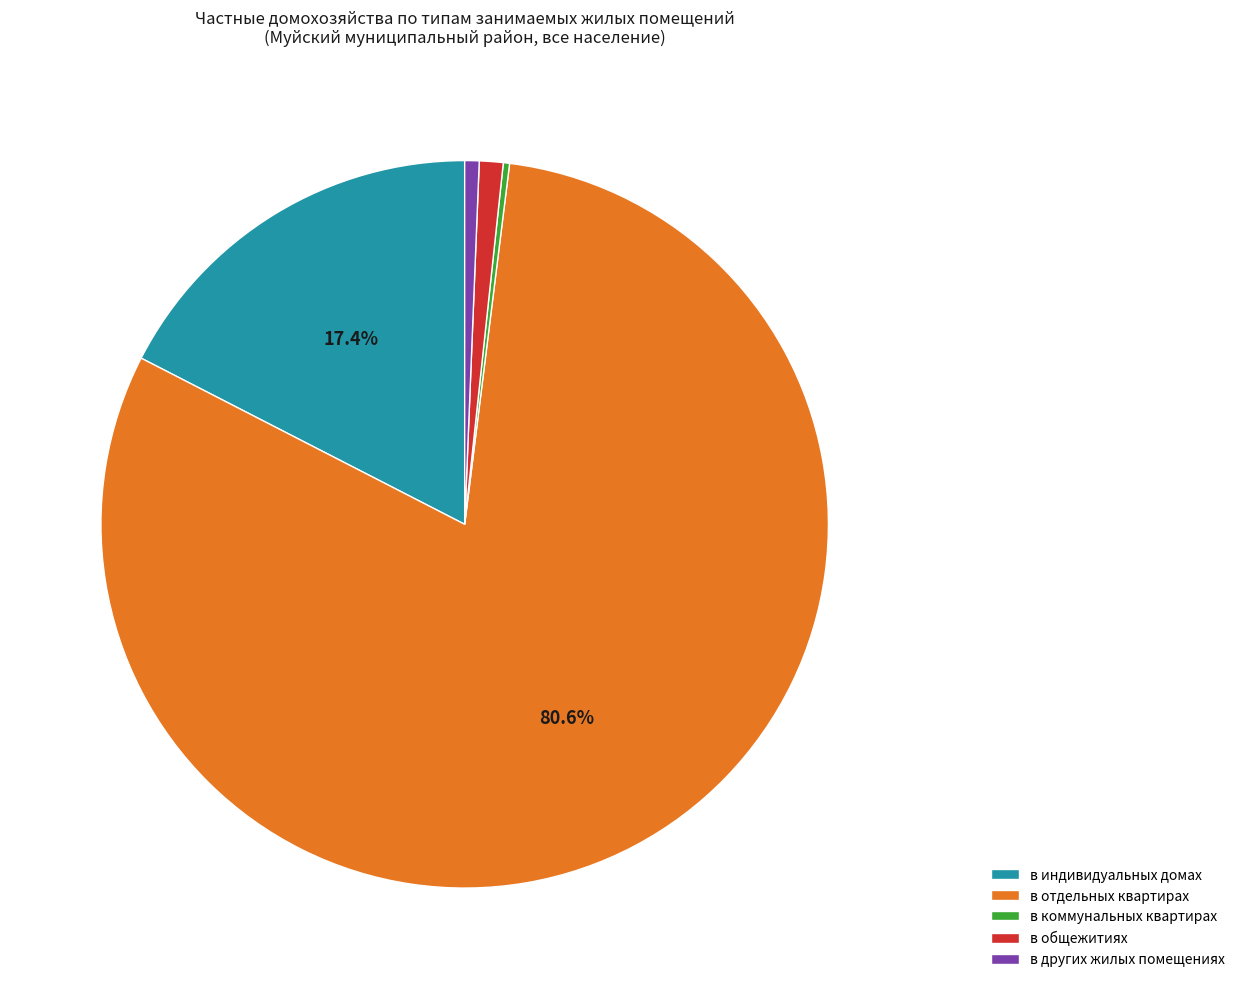

Is it true that в других жилых помещениях is 1% of the pie?

True